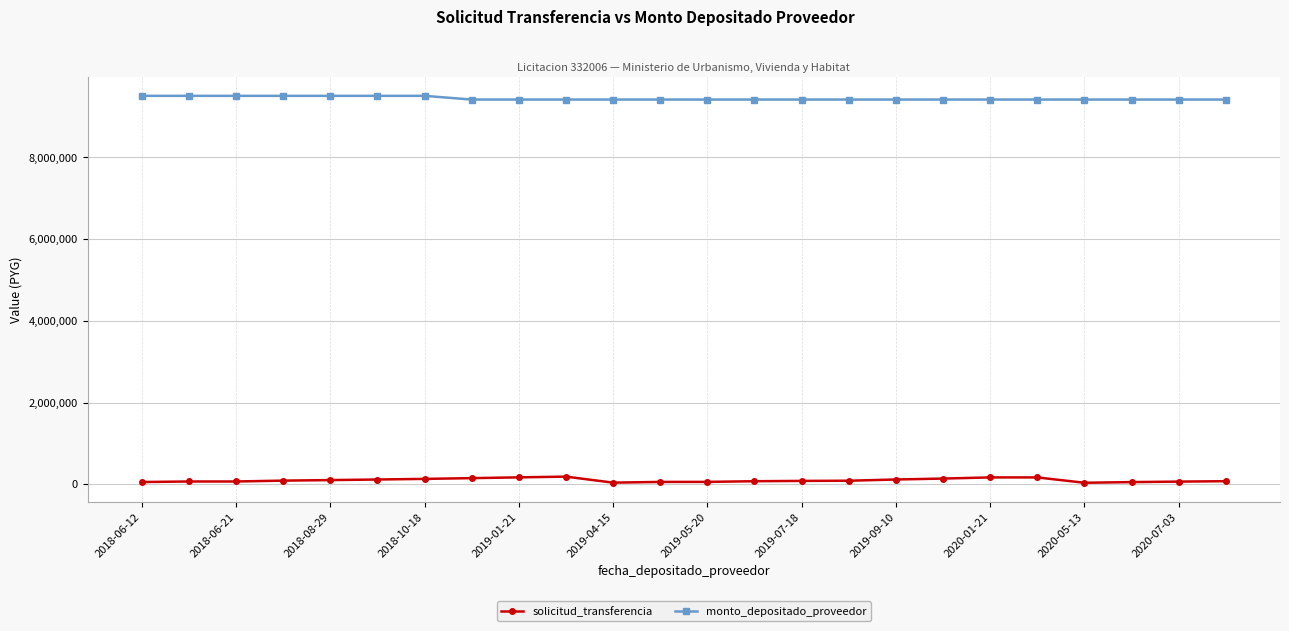

True or false: monto_depositado_proveedor and solicitud_transferencia cross at least once.

False